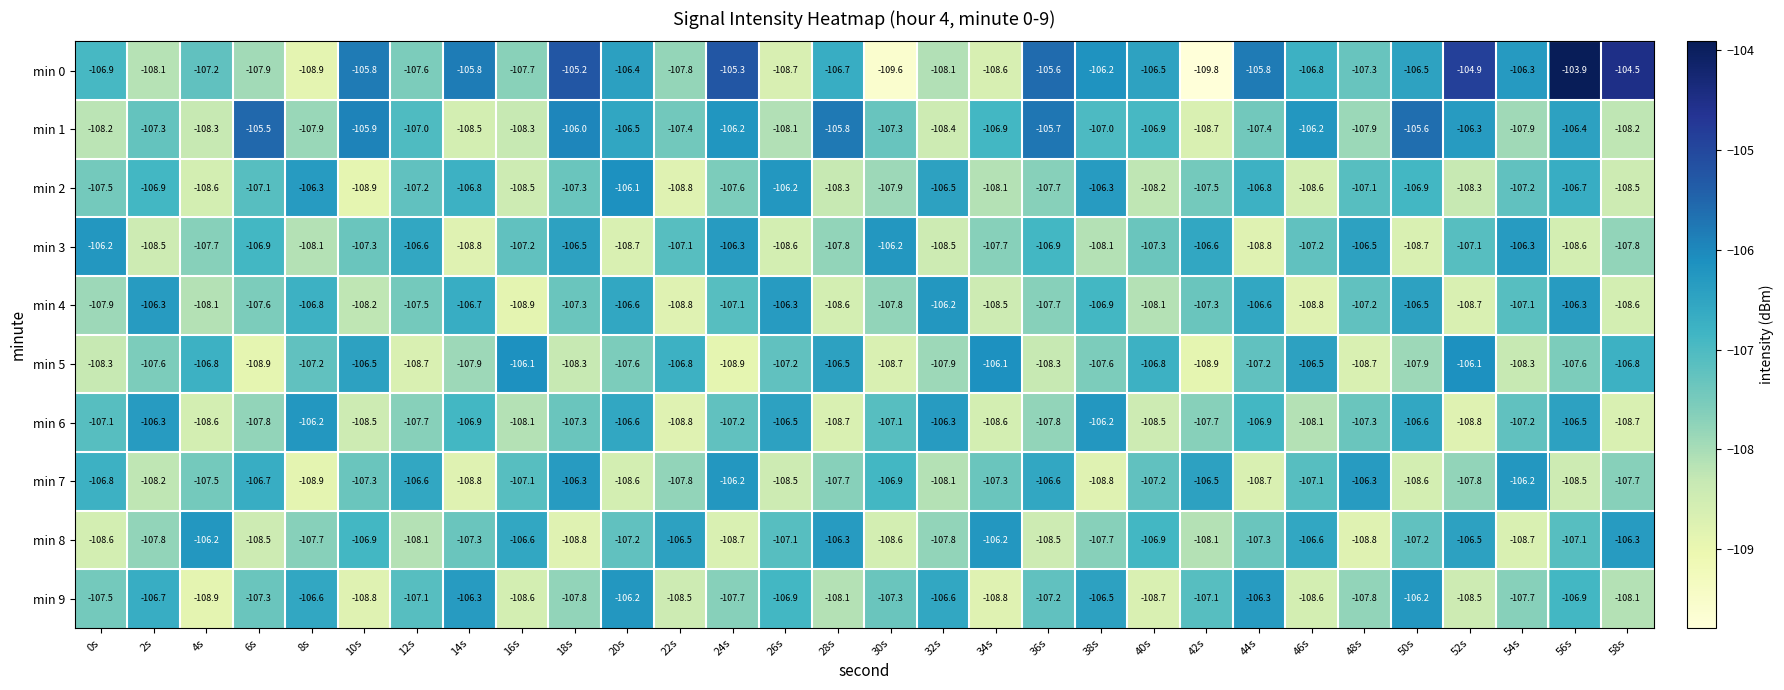

What is the total value across all series at 44s?

-1071.8